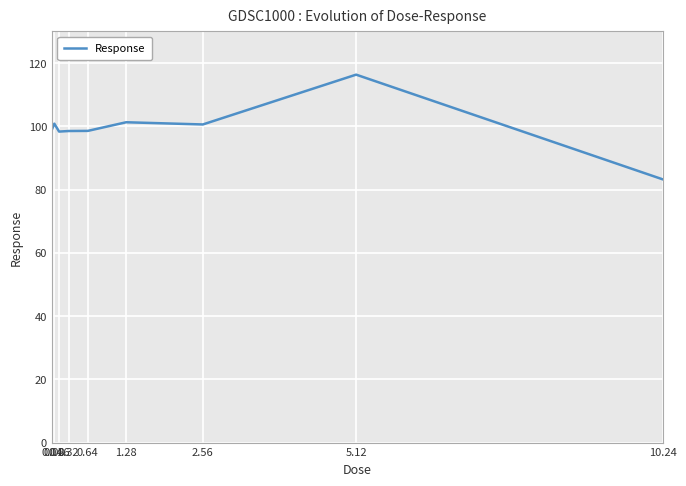

Which has a higher value, 0.16 or 0.08?

0.08